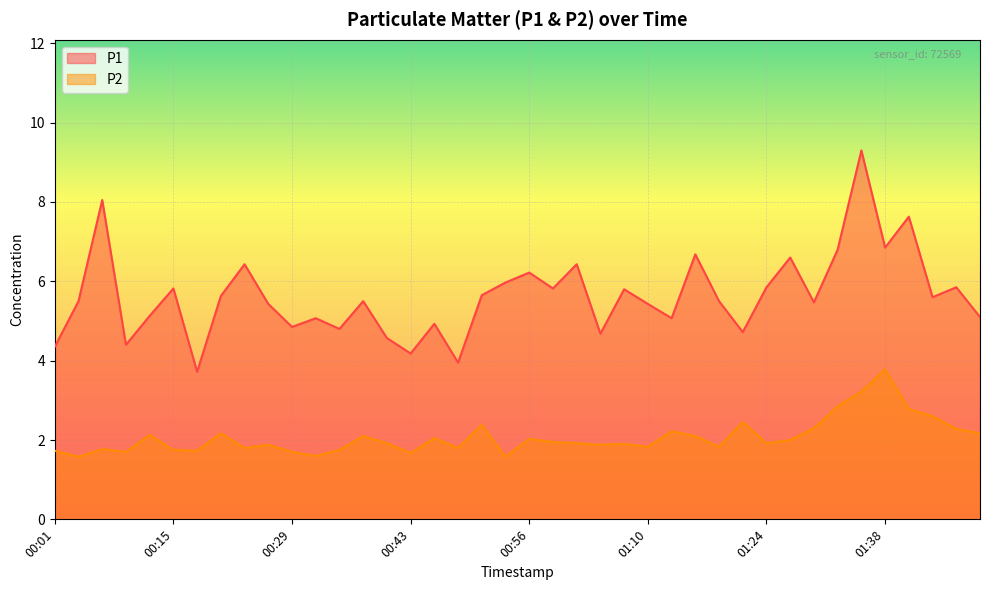

Which category has the highest value in the P2 series?

01:38